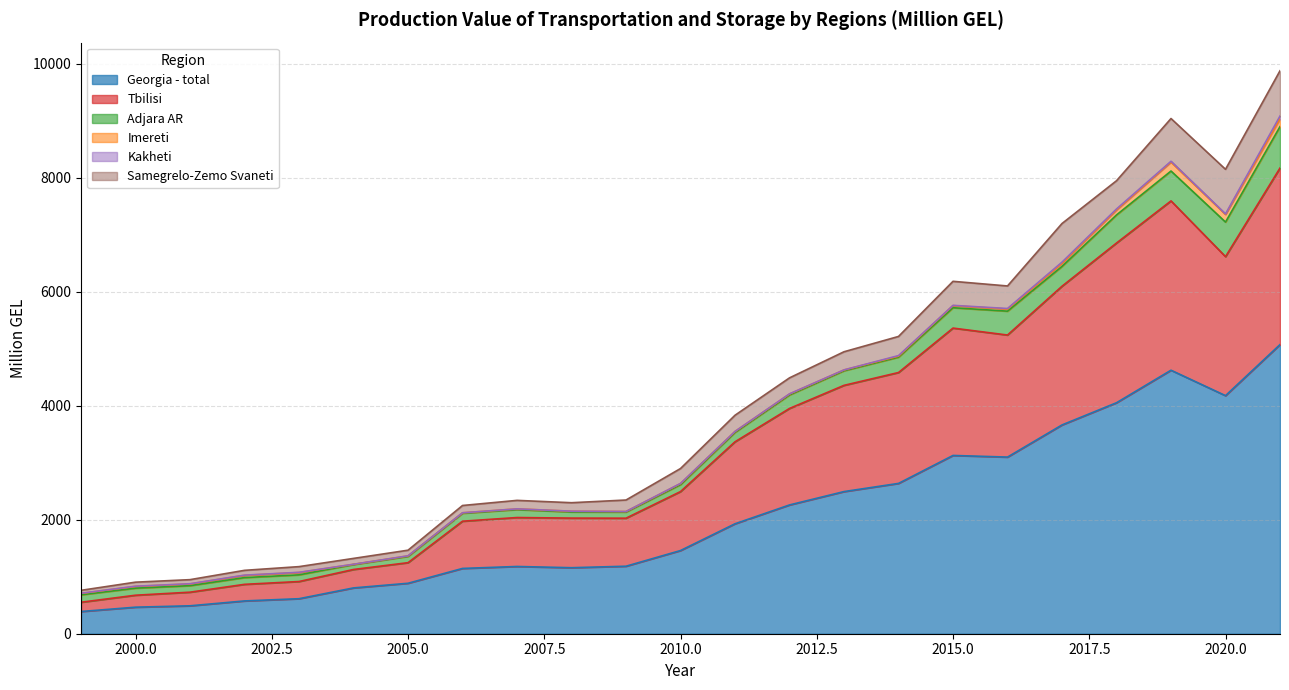

True or false: Tbilisi and Samegrelo-Zemo Svaneti intersect in this chart.

False